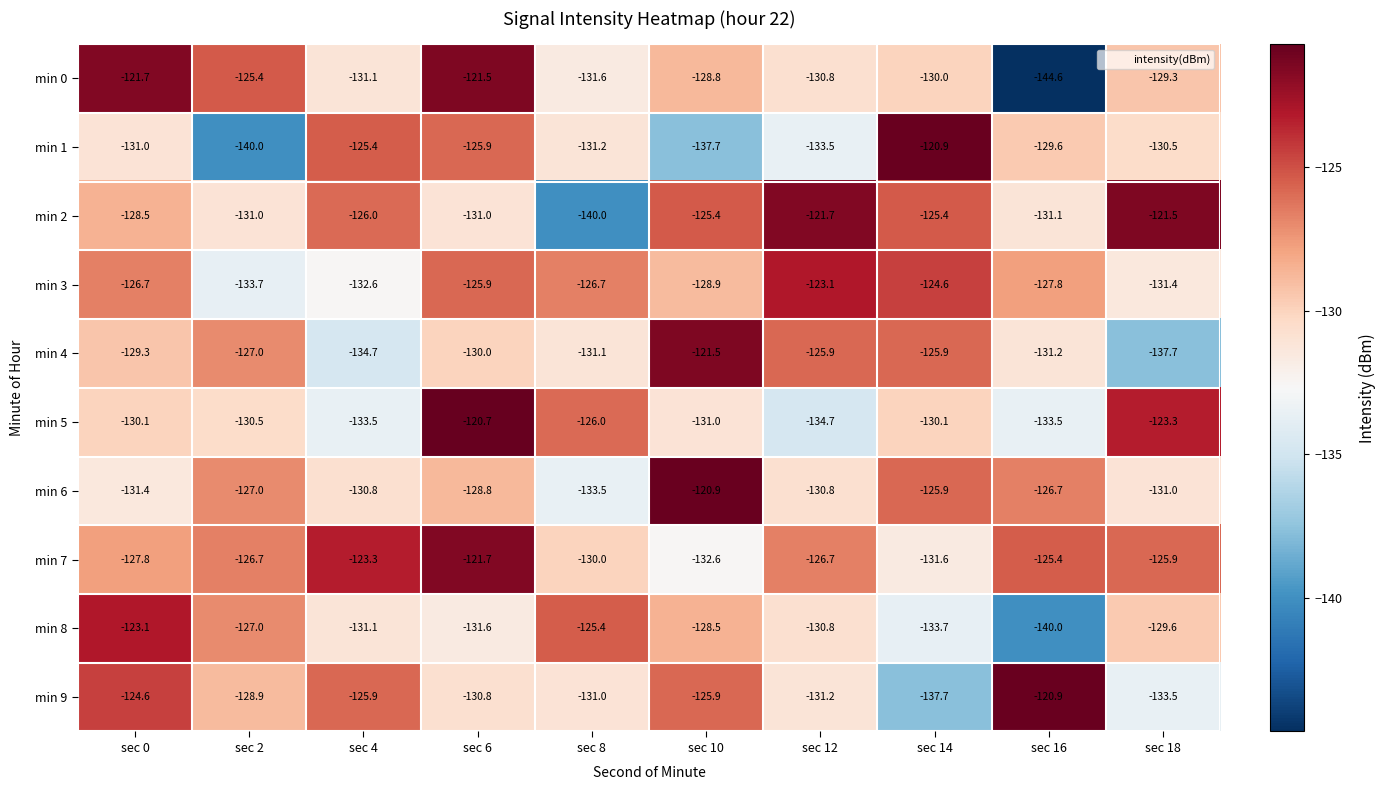

Which series has the largest total across all categories?

min 7